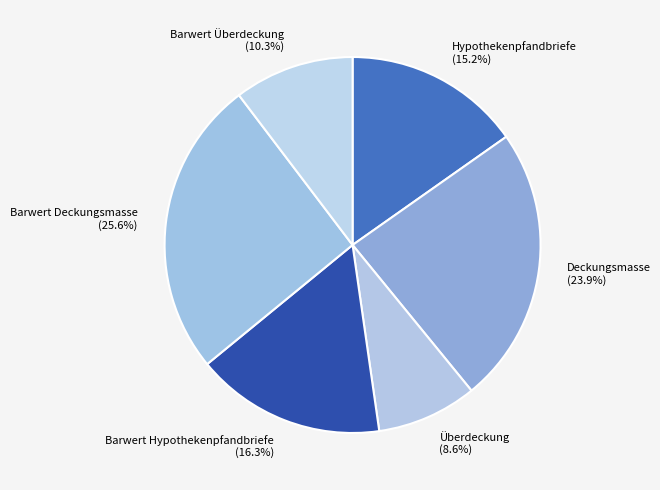

What is the largest slice in the pie chart?

Barwert Deckungsmasse